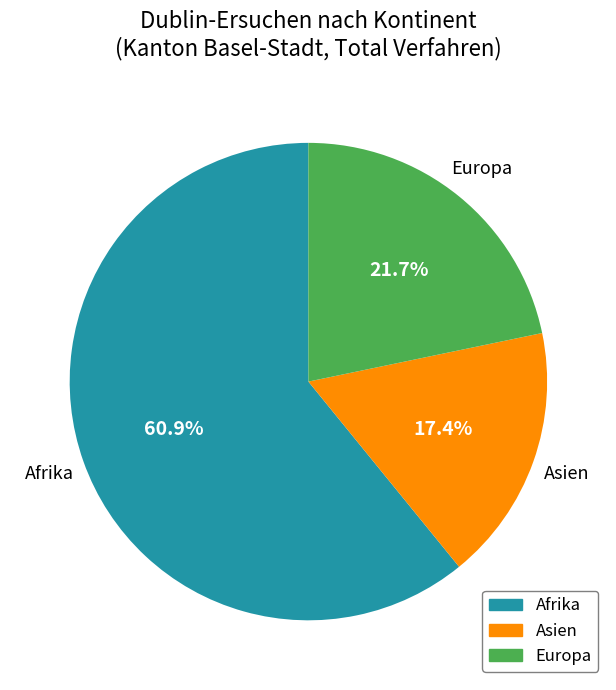

To the nearest percent, what is the average slice percentage?

33%